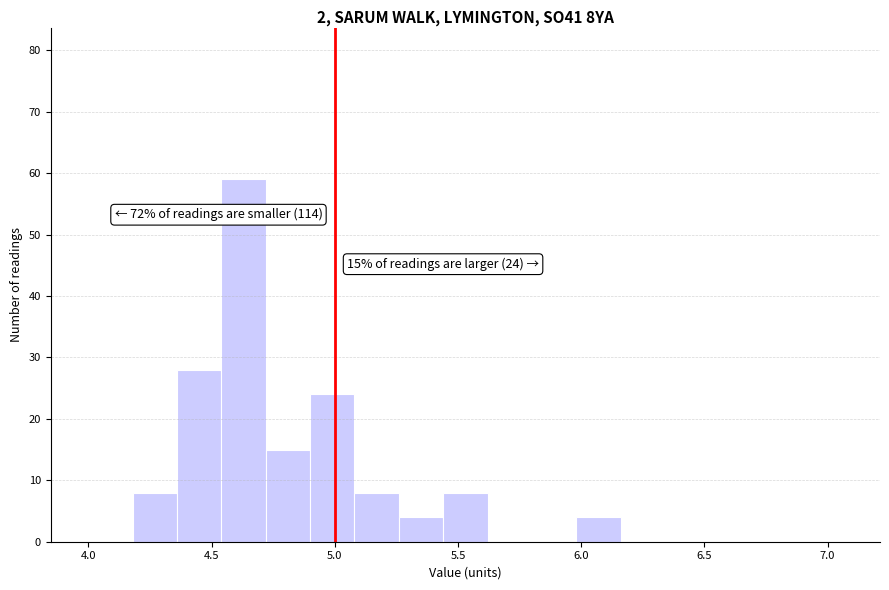

Around what value on the x-axis is the tallest bar? Give the approximate position of its centre, as read against the axis.

4.65